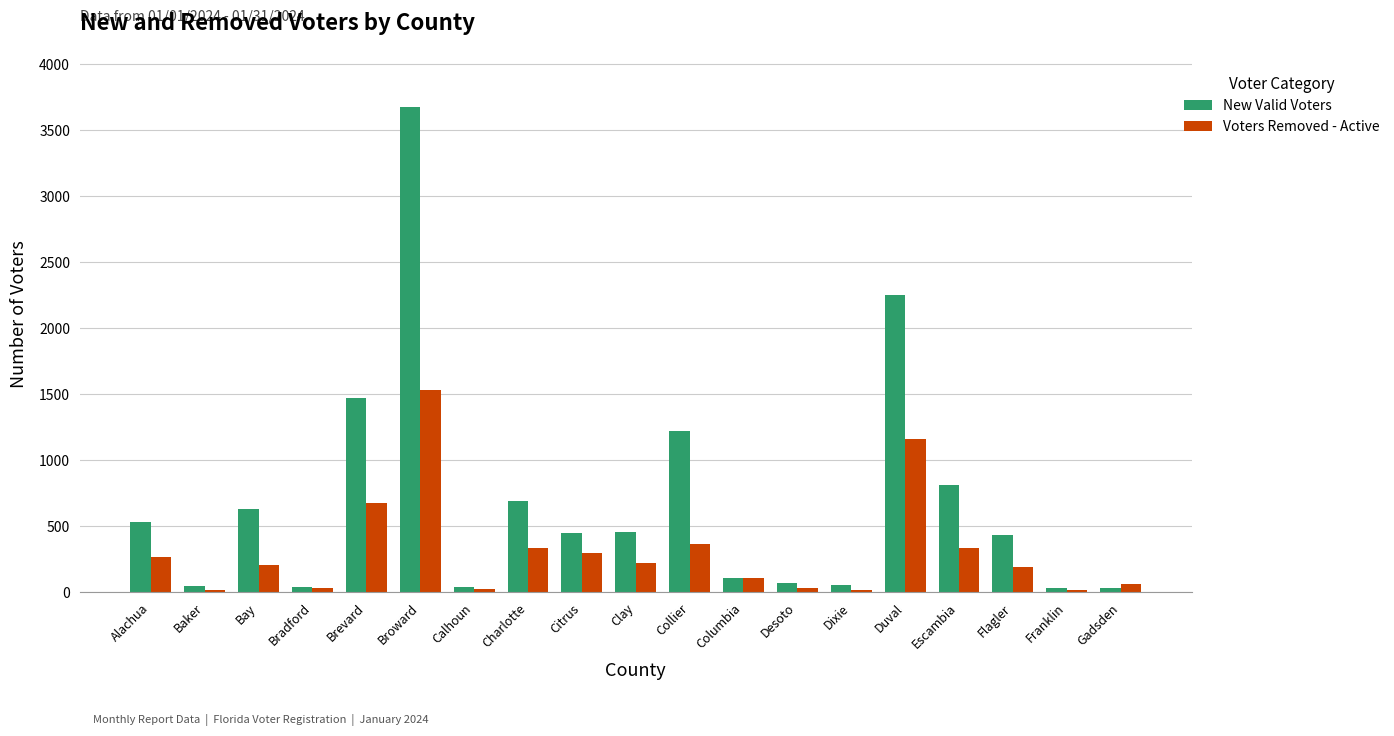

What is the total value across all series at Charlotte?

1024